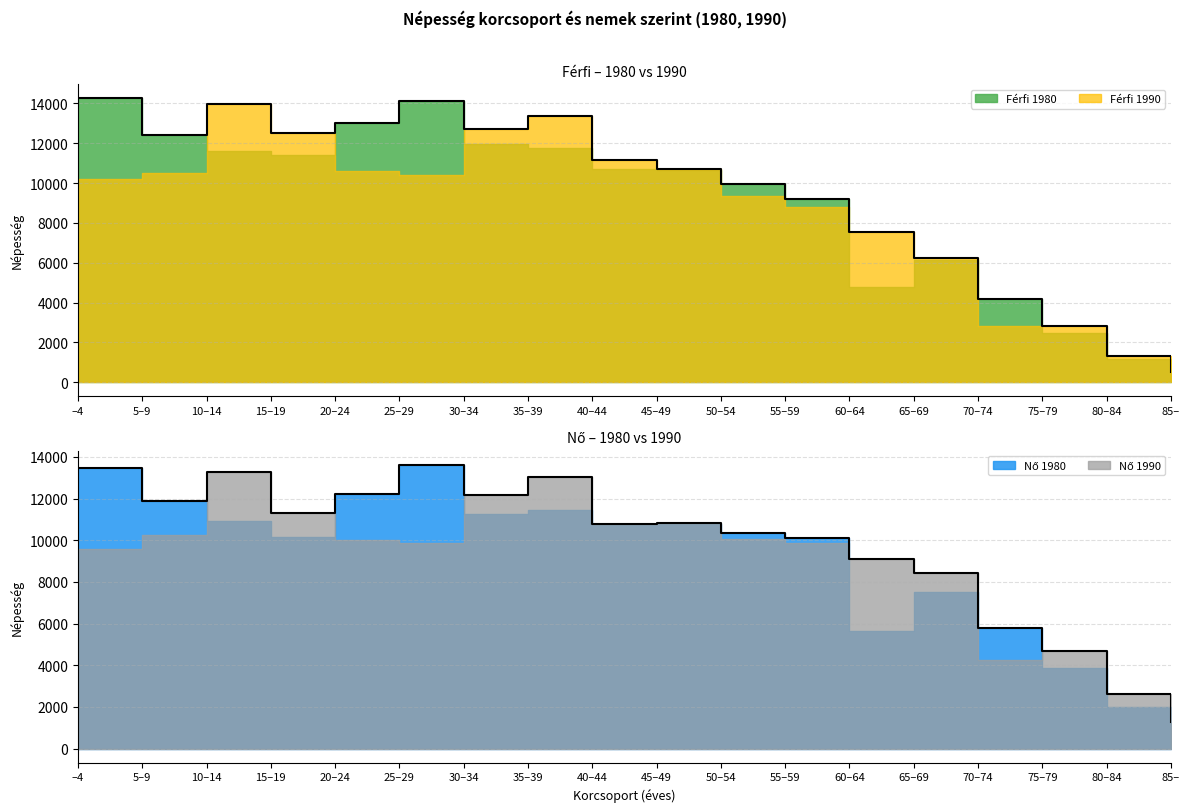

How many distinct data groups are displayed?

4